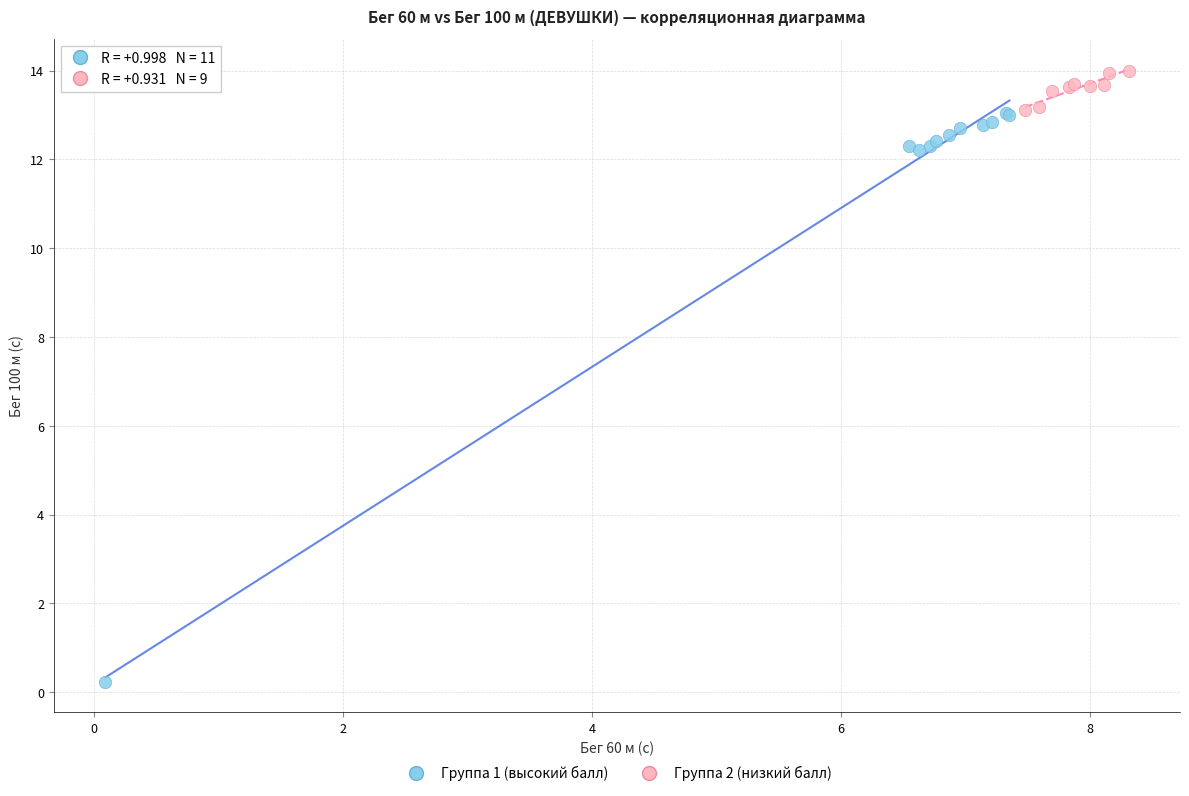

Which series reaches the maximum Y coordinate?

Группа 2 (низкий балл)